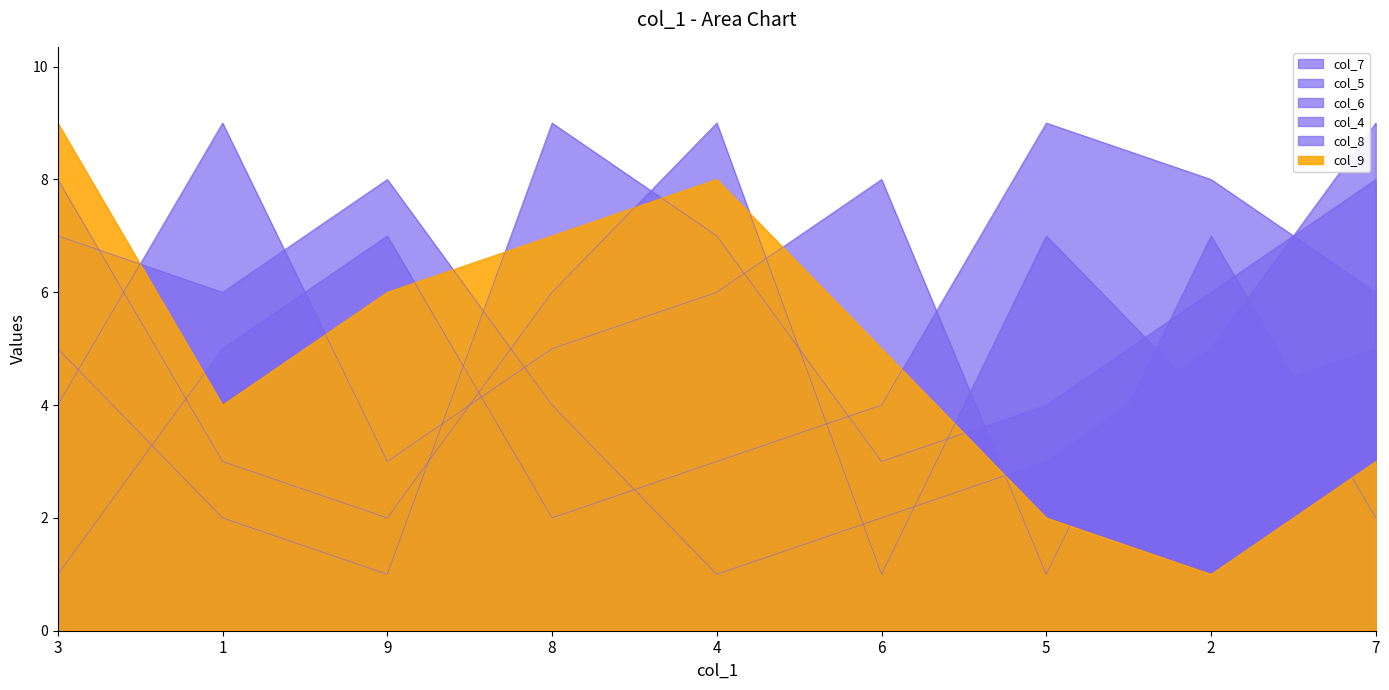

How many col_7 values are between 3 and 7?

5